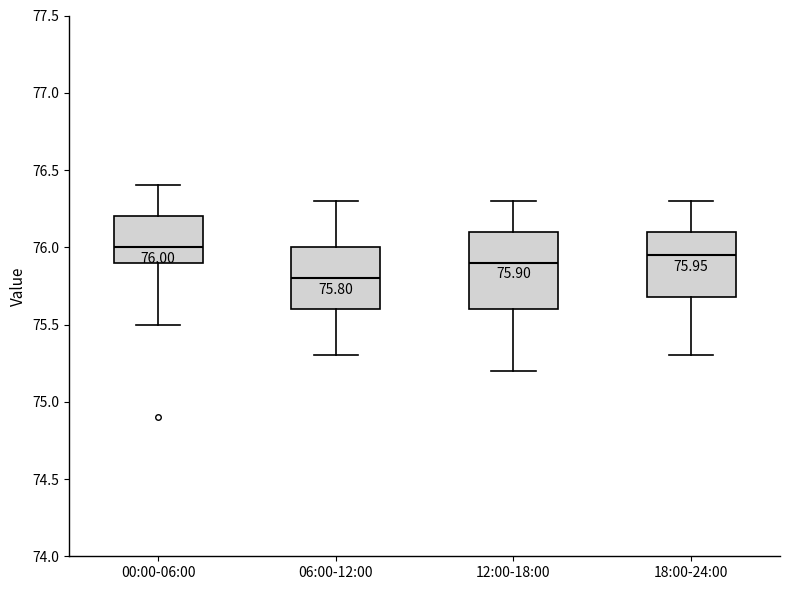

Comparing the boxes themselves (not the whiskers), which one is the tallest?

12:00-18:00